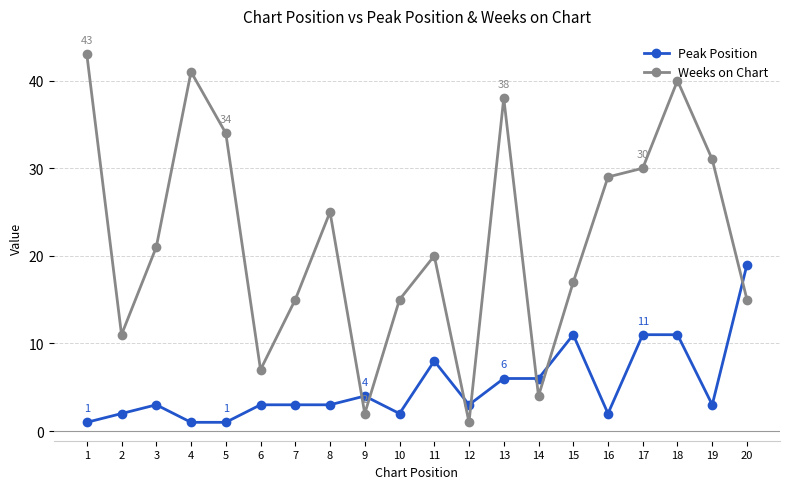

Is the value of Peak Position at 18 greater than the value of Weeks on Chart at 15?

No